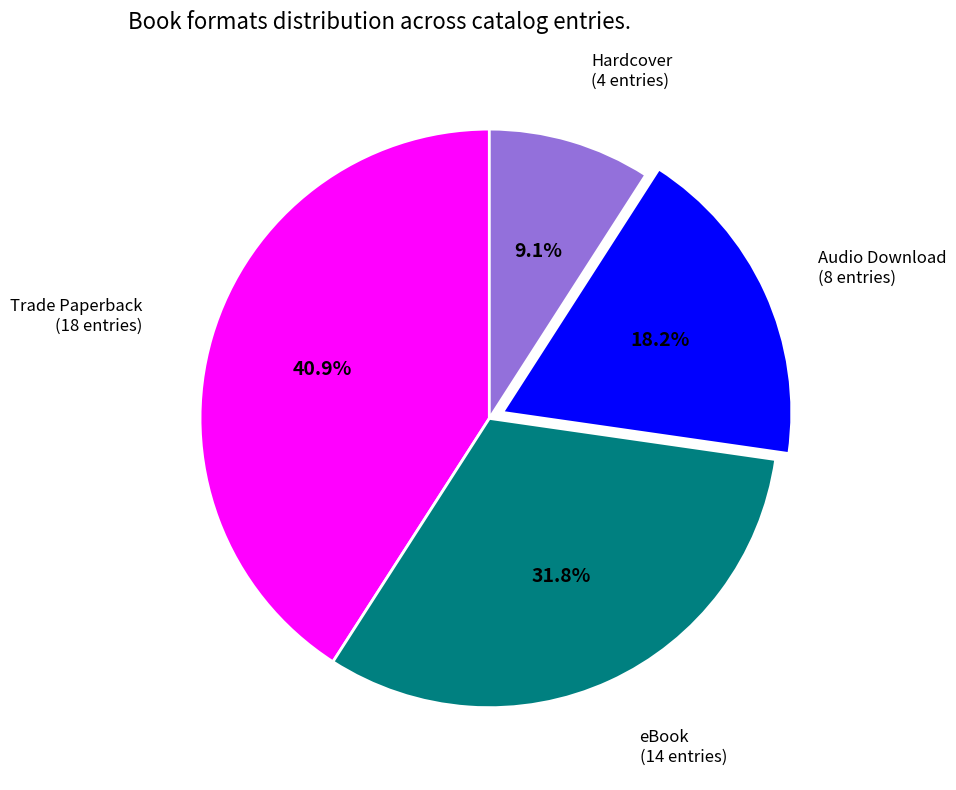

Is there a majority slice in this chart?

No